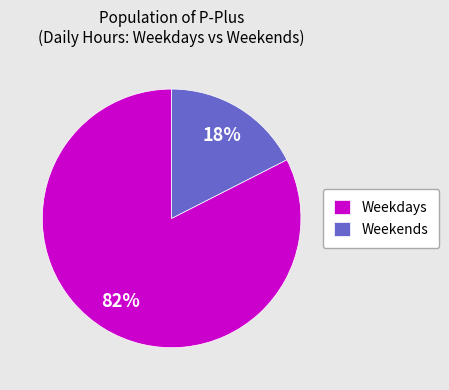

The Weekends slice represents 18% of the pie. True or false?

True